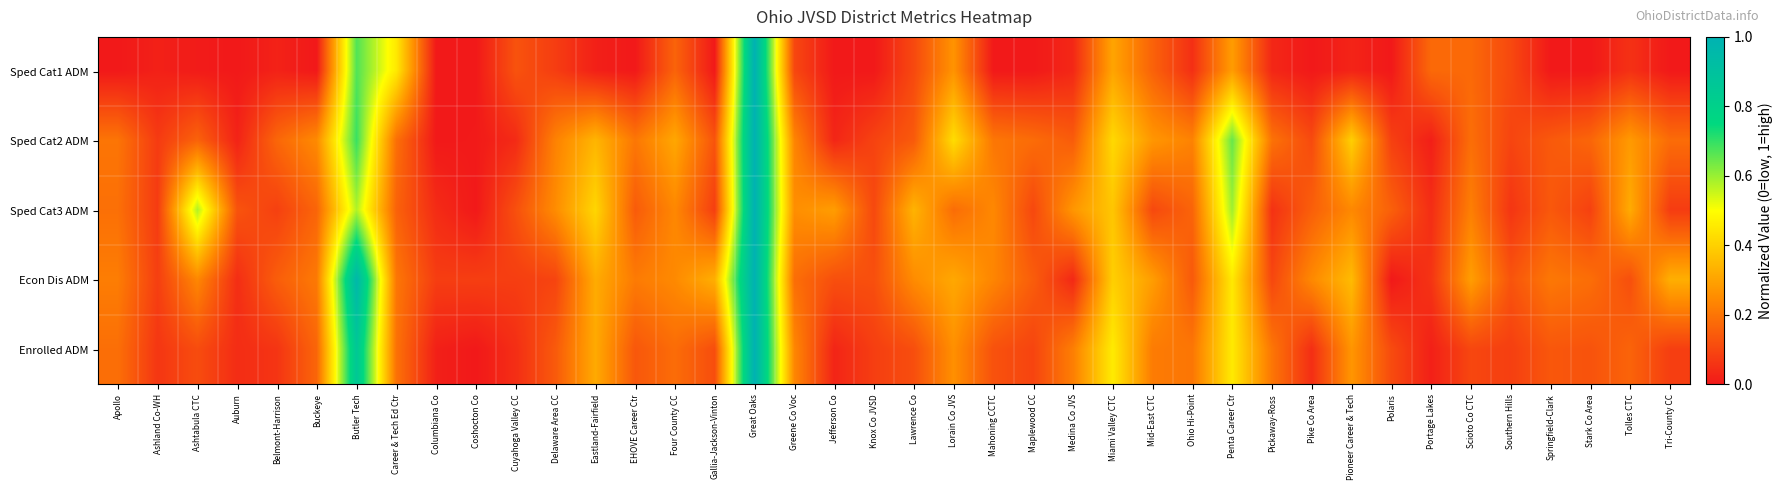

Reading left to right, list all the values displayed in this chart.

Sped Cat1 ADM: Apollo=0.0	Ashland Co-WH=0.0	Ashtabula CTC=0.0	Auburn=0.0	Belmont-Harrison=0.0	Buckeye=0.0	Butler Tech=0.7	Career & Tech Ed Ctr=0.5	Columbiana Co=0.0	Coshocton Co=0.0	Cuyahoga Valley CC=0.1	Delaware Area CC=0.1	Eastland-Fairfield=0.0	EHOVE Career Ctr=0.0	Four County CC=0.2	Gallia-Jackson-Vinton=0.0	Great Oaks=1.0	Greene Co Voc=0.1	Jefferson Co=0.0	Knox Co JVSD=0.0	Lawrence Co=0.1	Lorain Co JVS=0.3	Mahoning CCTC=0.0	Maplewood CC=0.0	Medina Co JVS=0.0	Miami Valley CTC=0.3	Mid-East CTC=0.2	Ohio Hi-Point=0.0	Penta Career Ctr=0.3	Pickaway-Ross=0.0	Pike Co Area=0.0	Pioneer Career & Tech=0.0	Polaris=0.0	Portage Lakes=0.2	Scioto Co CTC=0.2	Southern Hills=0.1	Springfield-Clark=0.0	Stark Co Area=0.0	Tolles CTC=0.1	Tri-County CC=0.0
Sped Cat2 ADM: Apollo=0.2	Ashland Co-WH=0.1	Ashtabula CTC=0.2	Auburn=0.0	Belmont-Harrison=0.2	Buckeye=0.2	Butler Tech=0.7	Career & Tech Ed Ctr=0.2	Columbiana Co=0.0	Coshocton Co=0.0	Cuyahoga Valley CC=0.0	Delaware Area CC=0.2	Eastland-Fairfield=0.3	EHOVE Career Ctr=0.2	Four County CC=0.3	Gallia-Jackson-Vinton=0.1	Great Oaks=1.0	Greene Co Voc=0.2	Jefferson Co=0.0	Knox Co JVSD=0.1	Lawrence Co=0.1	Lorain Co JVS=0.4	Mahoning CCTC=0.2	Maplewood CC=0.2	Medina Co JVS=0.1	Miami Valley CTC=0.4	Mid-East CTC=0.3	Ohio Hi-Point=0.2	Penta Career Ctr=0.6	Pickaway-Ross=0.2	Pike Co Area=0.1	Pioneer Career & Tech=0.4	Polaris=0.1	Portage Lakes=0.0	Scioto Co CTC=0.2	Southern Hills=0.1	Springfield-Clark=0.1	Stark Co Area=0.2	Tolles CTC=0.3	Tri-County CC=0.2
Sped Cat3 ADM: Apollo=0.2	Ashland Co-WH=0.1	Ashtabula CTC=0.6	Auburn=0.1	Belmont-Harrison=0.1	Buckeye=0.2	Butler Tech=0.6	Career & Tech Ed Ctr=0.2	Columbiana Co=0.0	Coshocton Co=0.0	Cuyahoga Valley CC=0.1	Delaware Area CC=0.3	Eastland-Fairfield=0.4	EHOVE Career Ctr=0.1	Four County CC=0.2	Gallia-Jackson-Vinton=0.1	Great Oaks=1.0	Greene Co Voc=0.3	Jefferson Co=0.3	Knox Co JVSD=0.1	Lawrence Co=0.3	Lorain Co JVS=0.2	Mahoning CCTC=0.2	Maplewood CC=0.1	Medina Co JVS=0.3	Miami Valley CTC=0.4	Mid-East CTC=0.1	Ohio Hi-Point=0.2	Penta Career Ctr=0.6	Pickaway-Ross=0.1	Pike Co Area=0.2	Pioneer Career & Tech=0.2	Polaris=0.2	Portage Lakes=0.0	Scioto Co CTC=0.2	Southern Hills=0.1	Springfield-Clark=0.1	Stark Co Area=0.1	Tolles CTC=0.3	Tri-County CC=0.1
Econ Dis ADM: Apollo=0.2	Ashland Co-WH=0.1	Ashtabula CTC=0.2	Auburn=0.0	Belmont-Harrison=0.1	Buckeye=0.2	Butler Tech=1.0	Career & Tech Ed Ctr=0.2	Columbiana Co=0.1	Coshocton Co=0.1	Cuyahoga Valley CC=0.1	Delaware Area CC=0.1	Eastland-Fairfield=0.3	EHOVE Career Ctr=0.2	Four County CC=0.2	Gallia-Jackson-Vinton=0.3	Great Oaks=1.0	Greene Co Voc=0.2	Jefferson Co=0.1	Knox Co JVSD=0.1	Lawrence Co=0.2	Lorain Co JVS=0.3	Mahoning CCTC=0.2	Maplewood CC=0.1	Medina Co JVS=0.0	Miami Valley CTC=0.4	Mid-East CTC=0.3	Ohio Hi-Point=0.1	Penta Career Ctr=0.5	Pickaway-Ross=0.1	Pike Co Area=0.2	Pioneer Career & Tech=0.4	Polaris=0.0	Portage Lakes=0.1	Scioto Co CTC=0.3	Southern Hills=0.1	Springfield-Clark=0.2	Stark Co Area=0.2	Tolles CTC=0.1	Tri-County CC=0.3
Enrolled ADM: Apollo=0.2	Ashland Co-WH=0.1	Ashtabula CTC=0.1	Auburn=0.0	Belmont-Harrison=0.1	Buckeye=0.2	Butler Tech=0.9	Career & Tech Ed Ctr=0.2	Columbiana Co=0.0	Coshocton Co=0.0	Cuyahoga Valley CC=0.0	Delaware Area CC=0.1	Eastland-Fairfield=0.3	EHOVE Career Ctr=0.1	Four County CC=0.2	Gallia-Jackson-Vinton=0.1	Great Oaks=1.0	Greene Co Voc=0.2	Jefferson Co=0.0	Knox Co JVSD=0.1	Lawrence Co=0.1	Lorain Co JVS=0.3	Mahoning CCTC=0.1	Maplewood CC=0.1	Medina Co JVS=0.2	Miami Valley CTC=0.5	Mid-East CTC=0.2	Ohio Hi-Point=0.2	Penta Career Ctr=0.5	Pickaway-Ross=0.2	Pike Co Area=0.0	Pioneer Career & Tech=0.3	Polaris=0.1	Portage Lakes=0.0	Scioto Co CTC=0.1	Southern Hills=0.1	Springfield-Clark=0.1	Stark Co Area=0.1	Tolles CTC=0.2	Tri-County CC=0.1